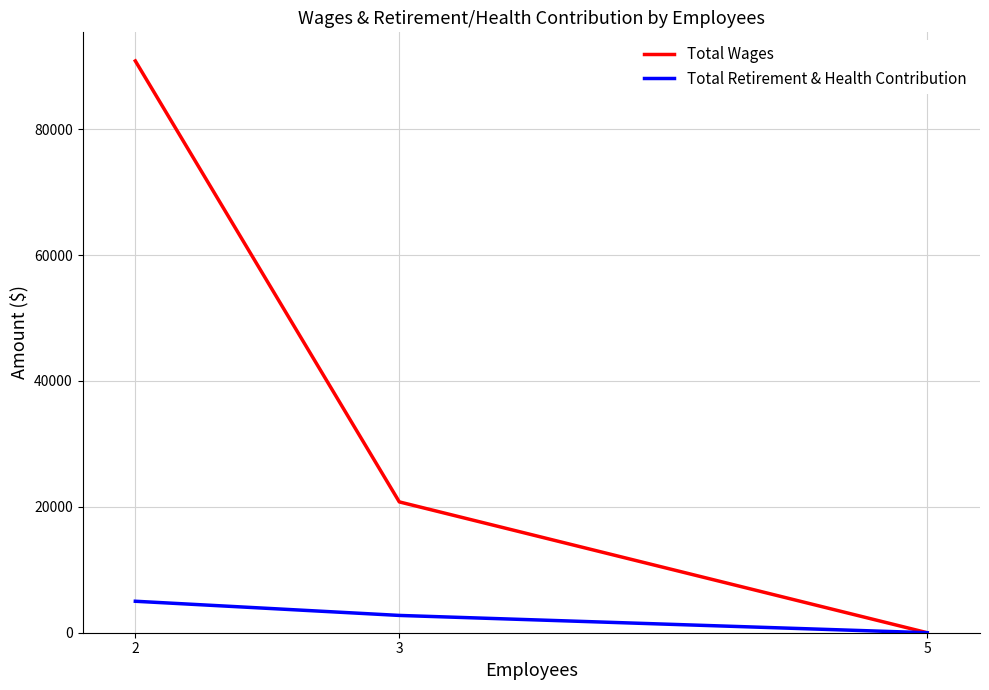

True or false: Total Wages has a value of 31742 at 3.

False